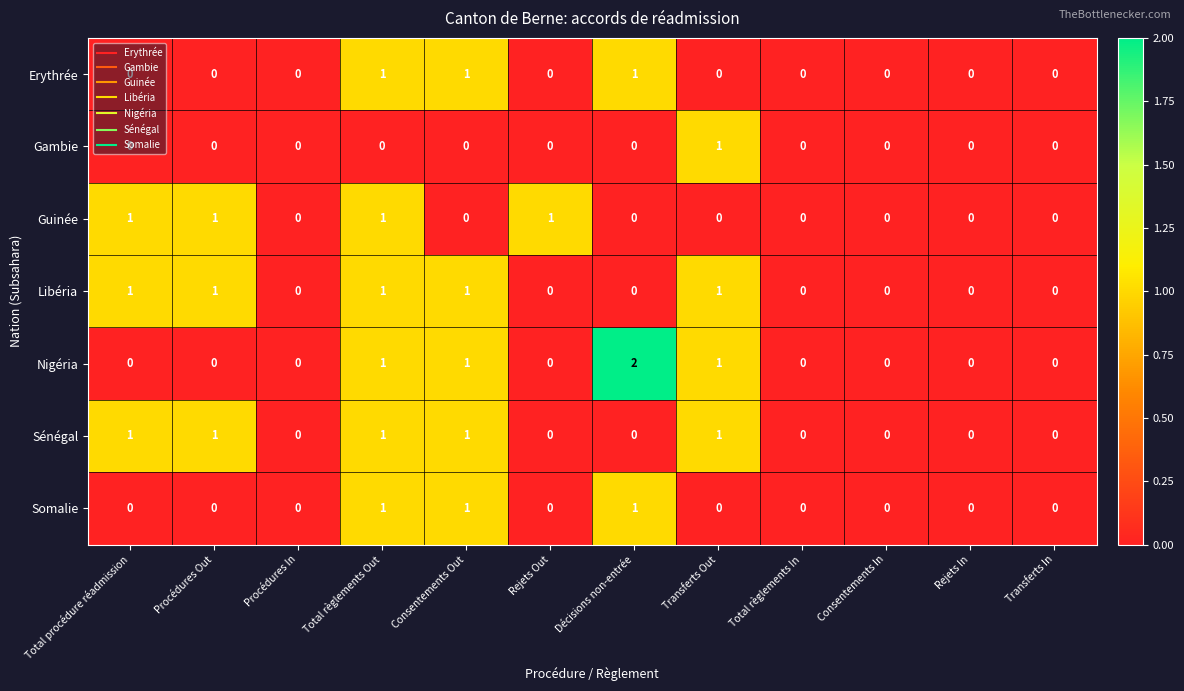

Is it true that Somalie equals 1 at Décisions non-entrée?

True